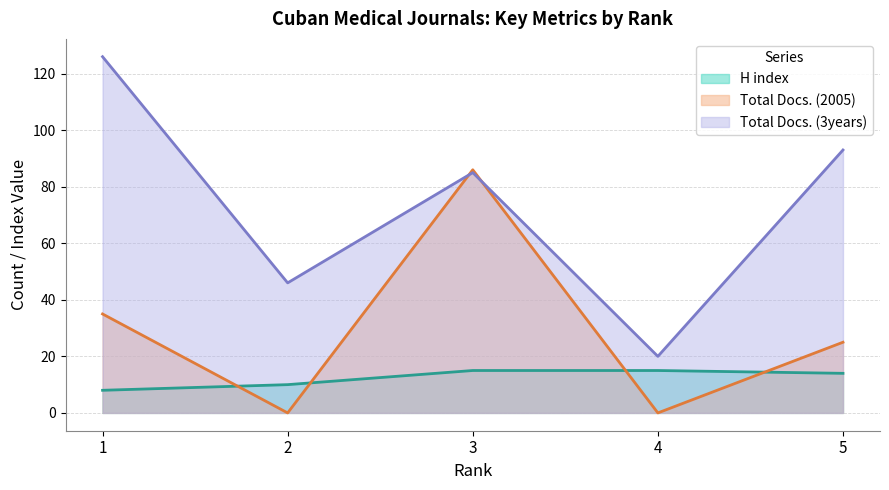

Which category has the highest value in the Total Docs. (2005) series?

3